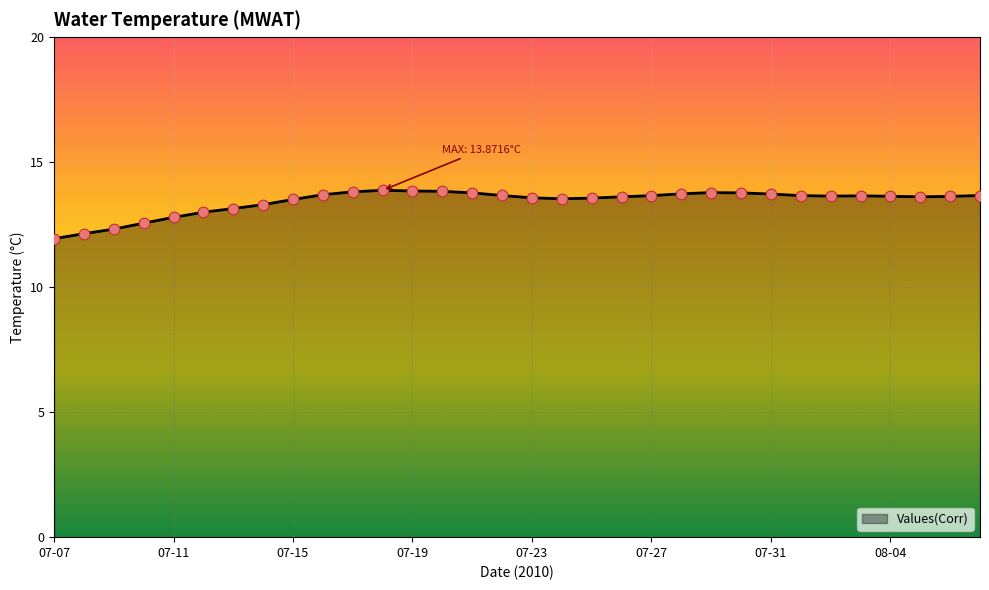

What is the smallest value displayed?

11.9